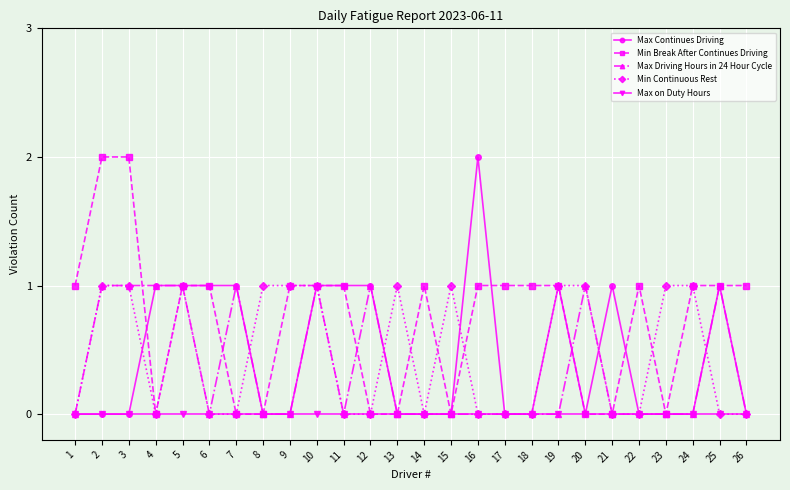

What is the greatest value displayed?

2